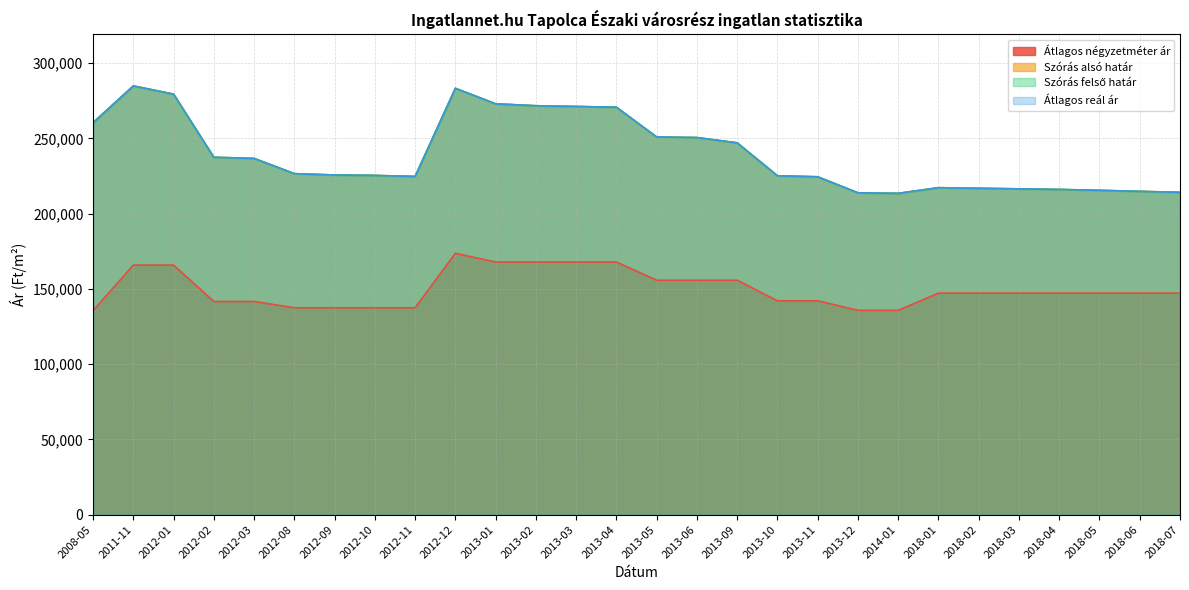

What is the smallest value displayed?

135583